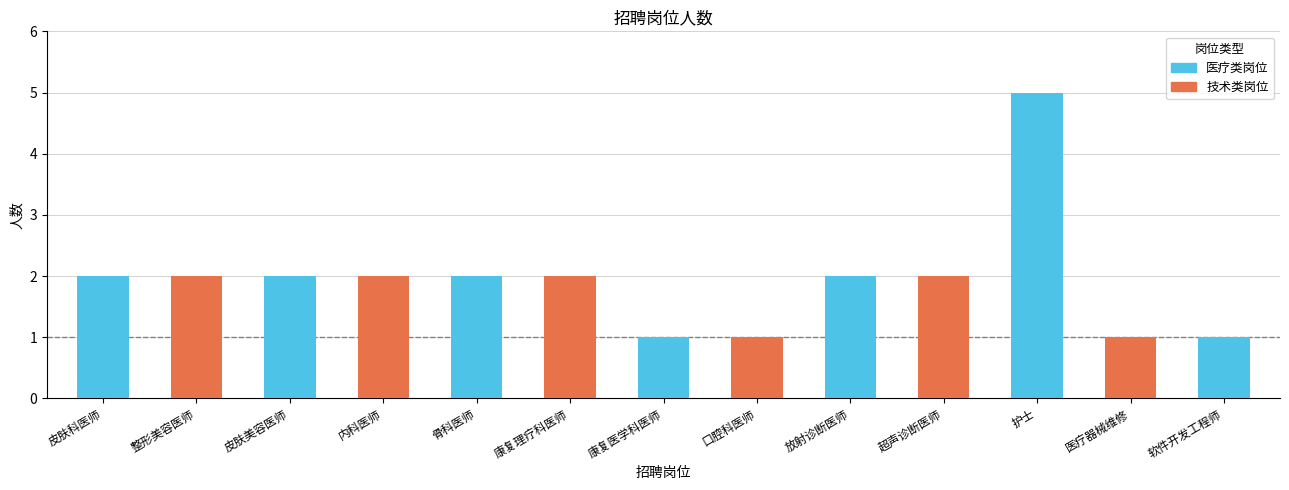

How many values are between 1 and 2?

12